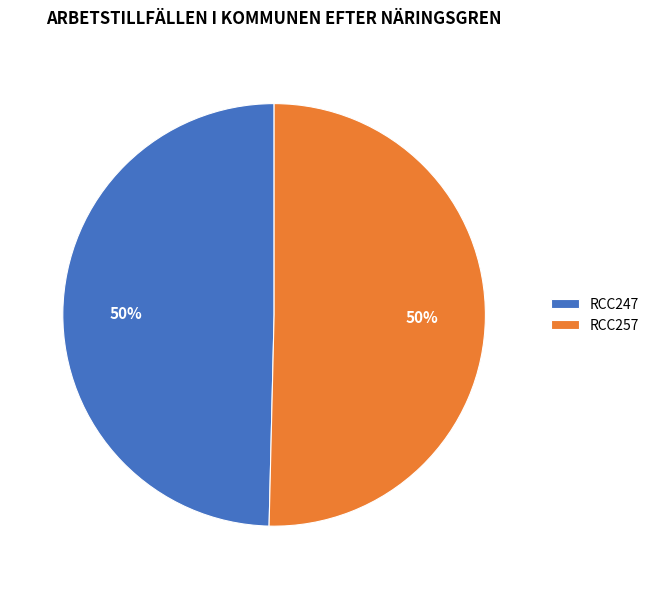

Approximately how many times larger is the value at RCC247 compared to RCC257?

1.0